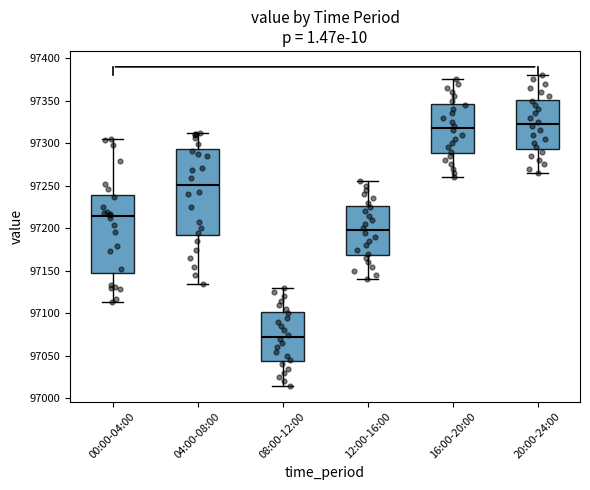

Reading left to right, read every box against the y-axis: the position of its median line, the range the box covers, and the ends of its whiskers. The values are not printed on the chart, so give them approximately, as read against the axis.

00:00-04:00: median 97215, box 97150 to 97240, whiskers 97115 to 97305
04:00-08:00: median 97250, box 97195 to 97295, whiskers 97135 to 97310
08:00-12:00: median 97075, box 97045 to 97100, whiskers 97015 to 97130
12:00-16:00: median 97200, box 97170 to 97225, whiskers 97140 to 97255
16:00-20:00: median 97320, box 97290 to 97345, whiskers 97260 to 97375
20:00-24:00: median 97325, box 97295 to 97350, whiskers 97265 to 97380